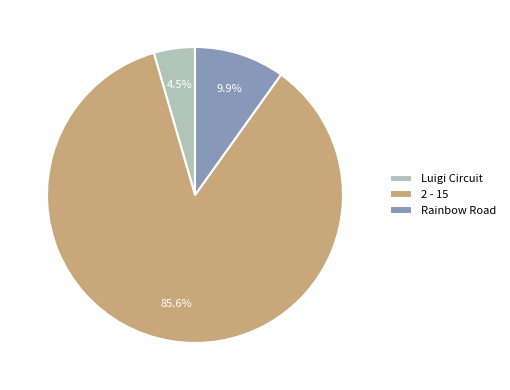

Is there any slice that represents more than half of the pie?

Yes